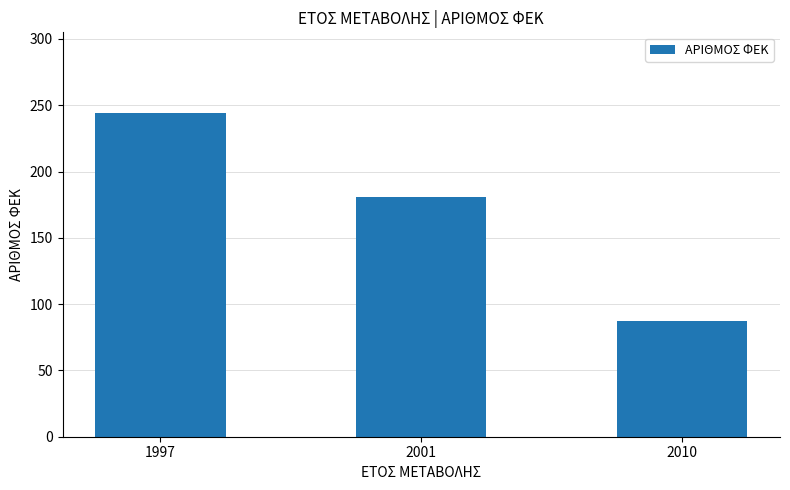

At which category does the chart reach its peak across all series?

1997